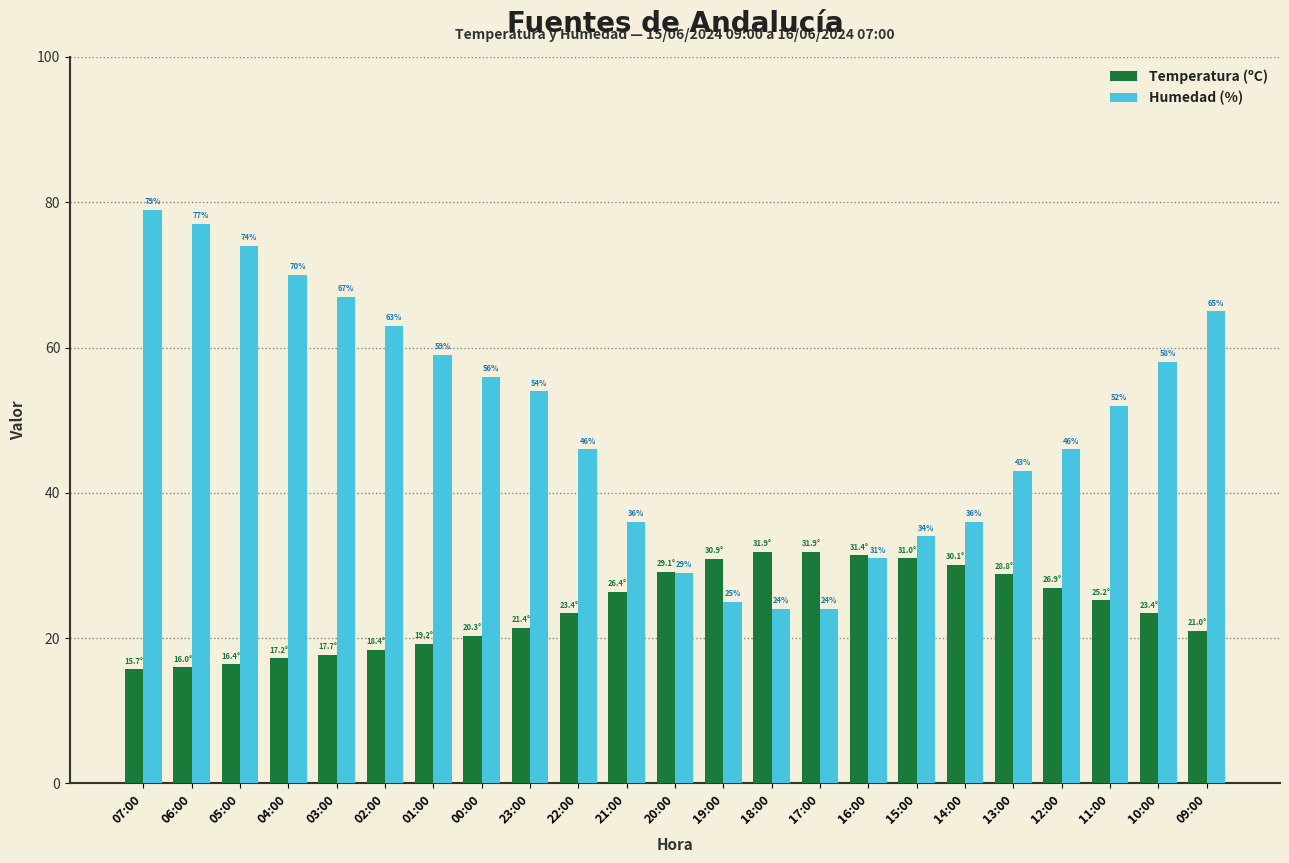

What is the difference between the highest and lowest values at 09:00?

44.0